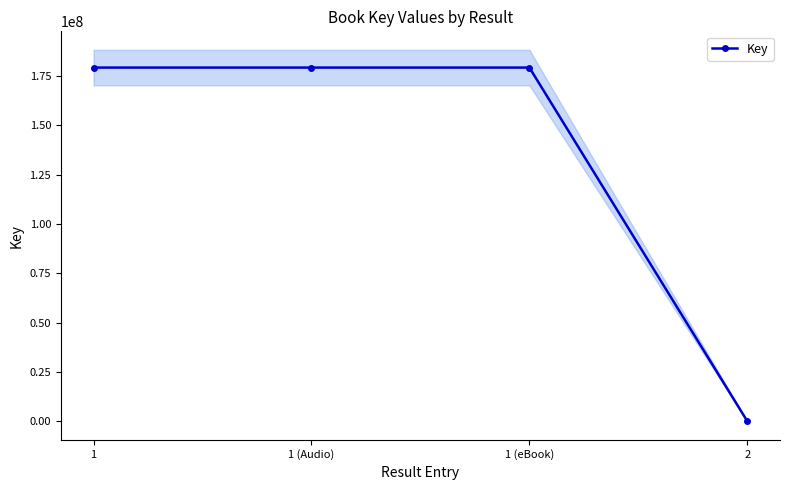

How many lines are shown in the chart?

1